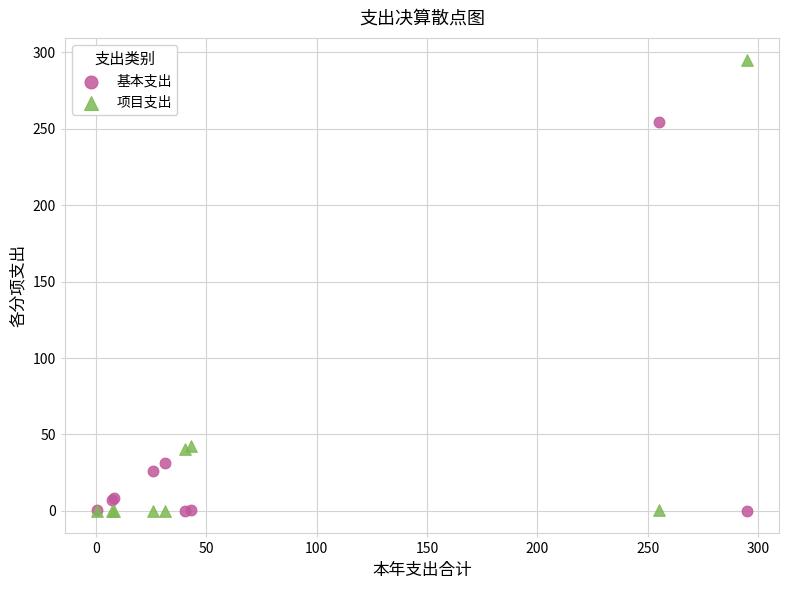

What are all the series names shown in the legend?

基本支出, 项目支出